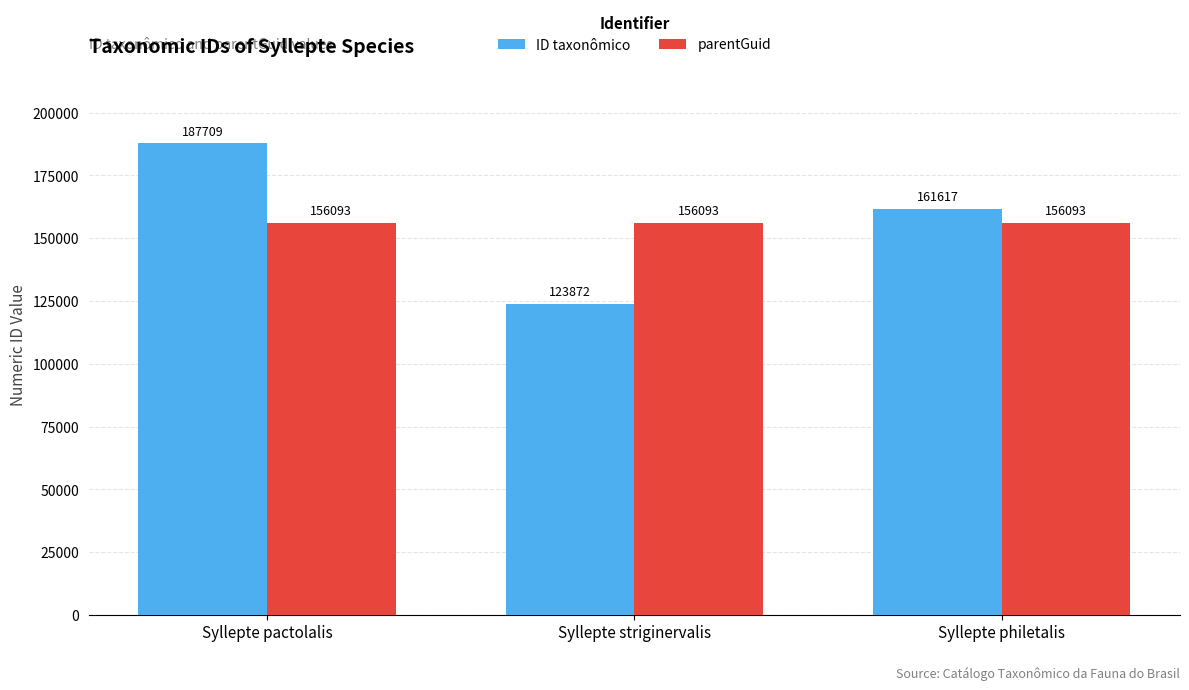

Which label corresponds to the largest value in the chart?

Syllepte pactolalis